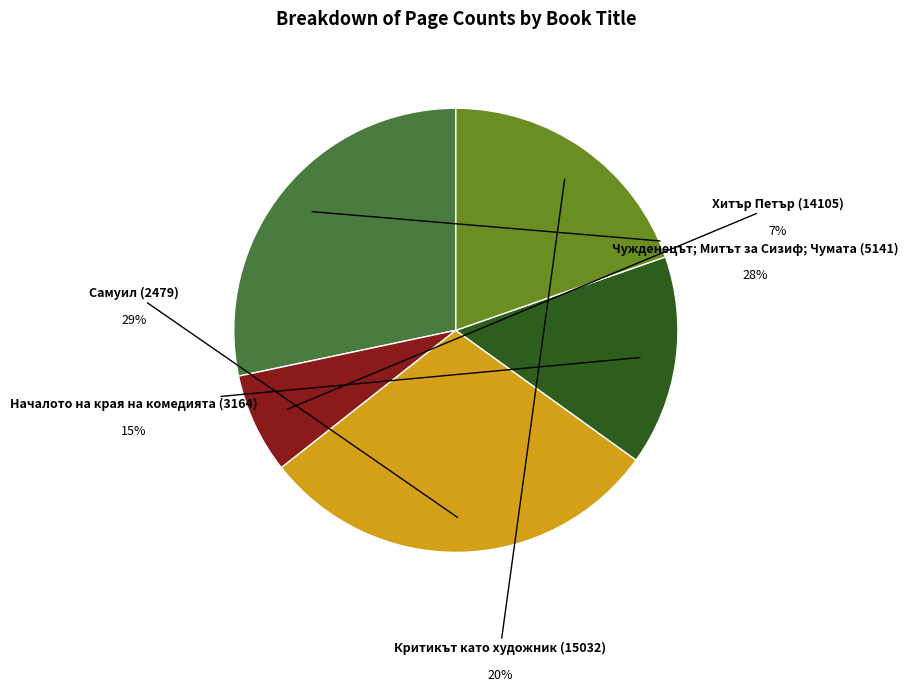

Does any single category account for the majority?

No